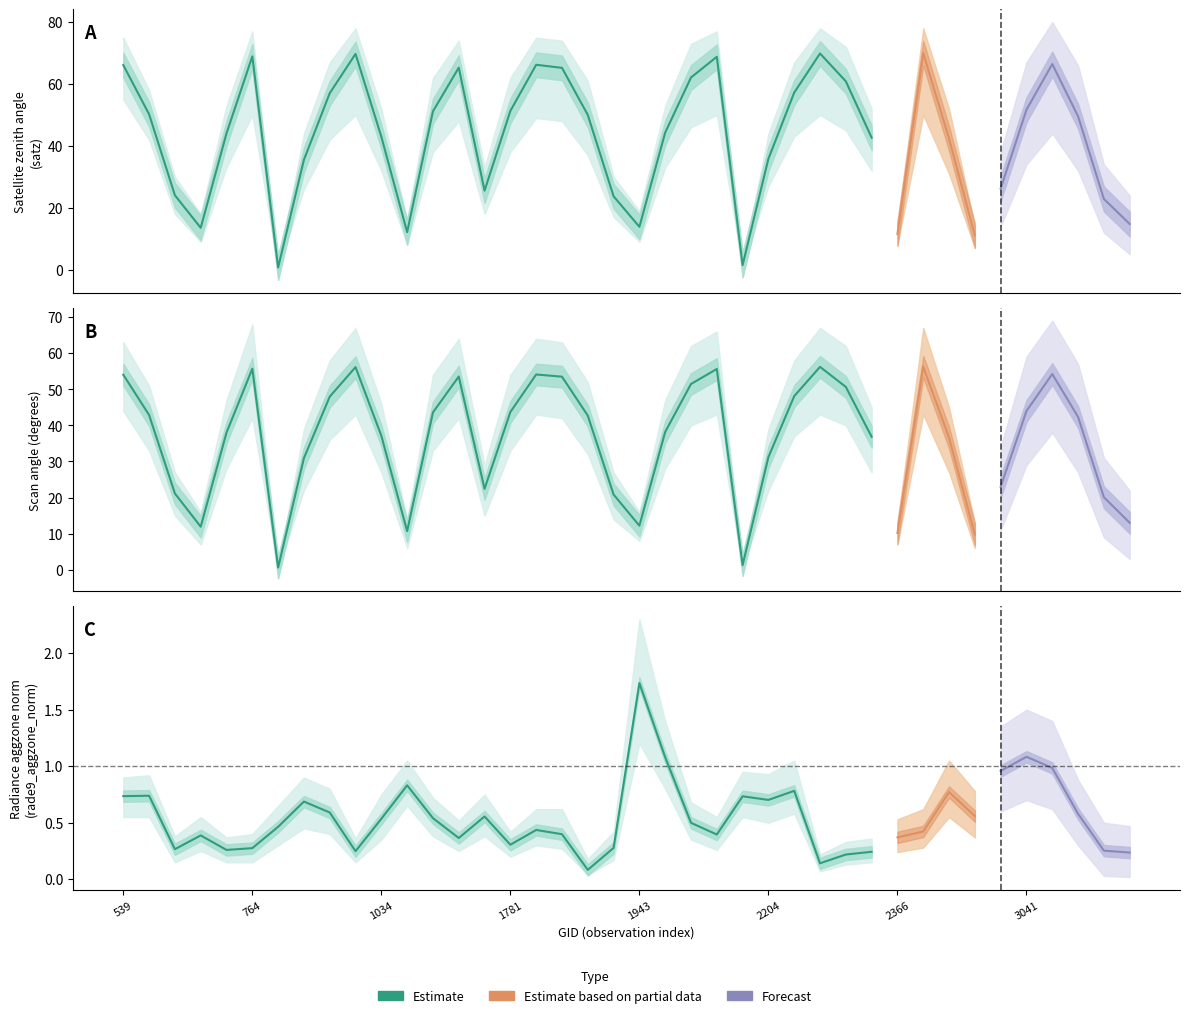

Which series changed the most between 593 and 2285?

satz